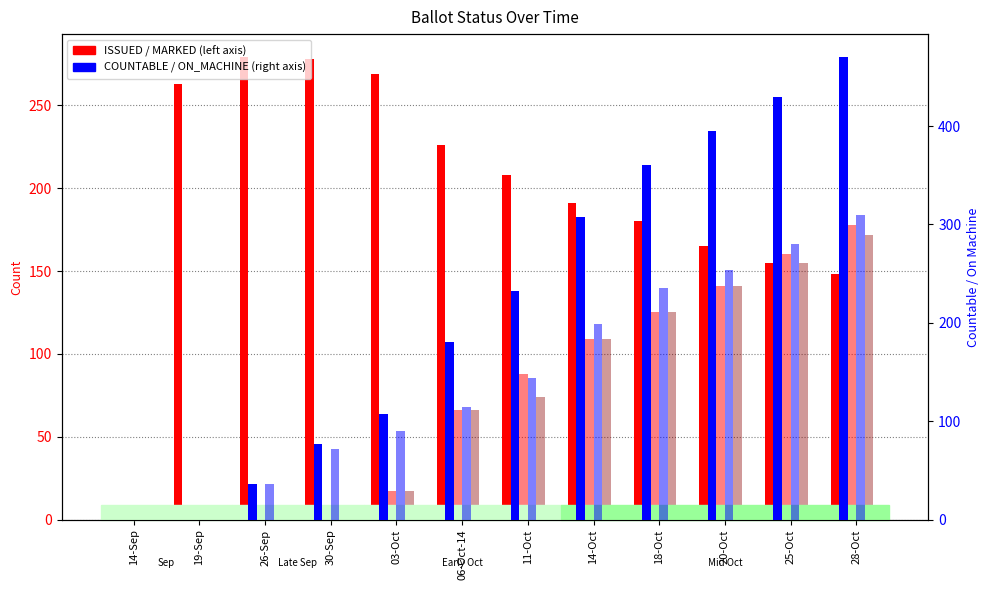

Between 11-Oct and 25-Oct, which is larger?

11-Oct